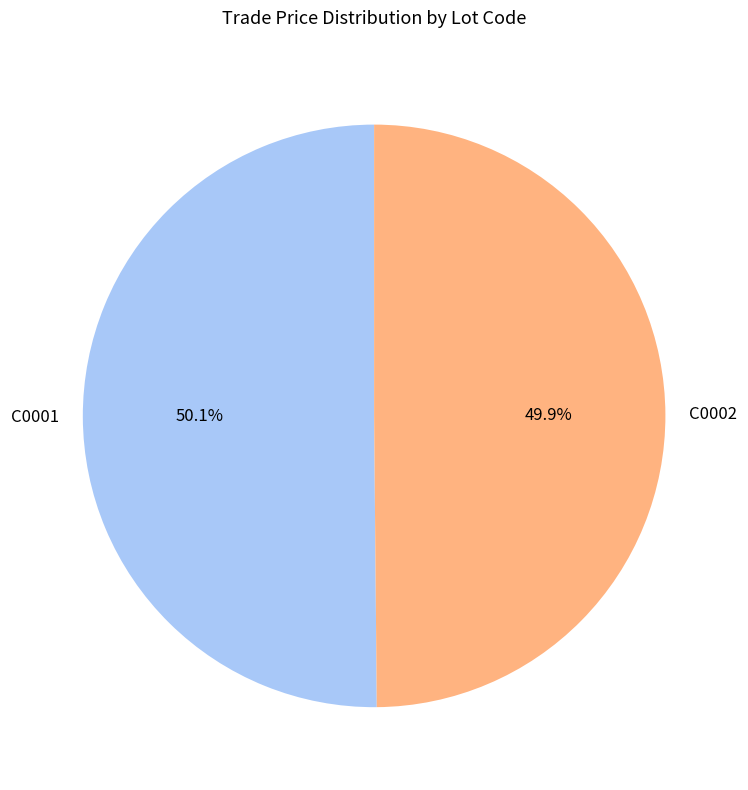

Count the number of slices in the pie.

2